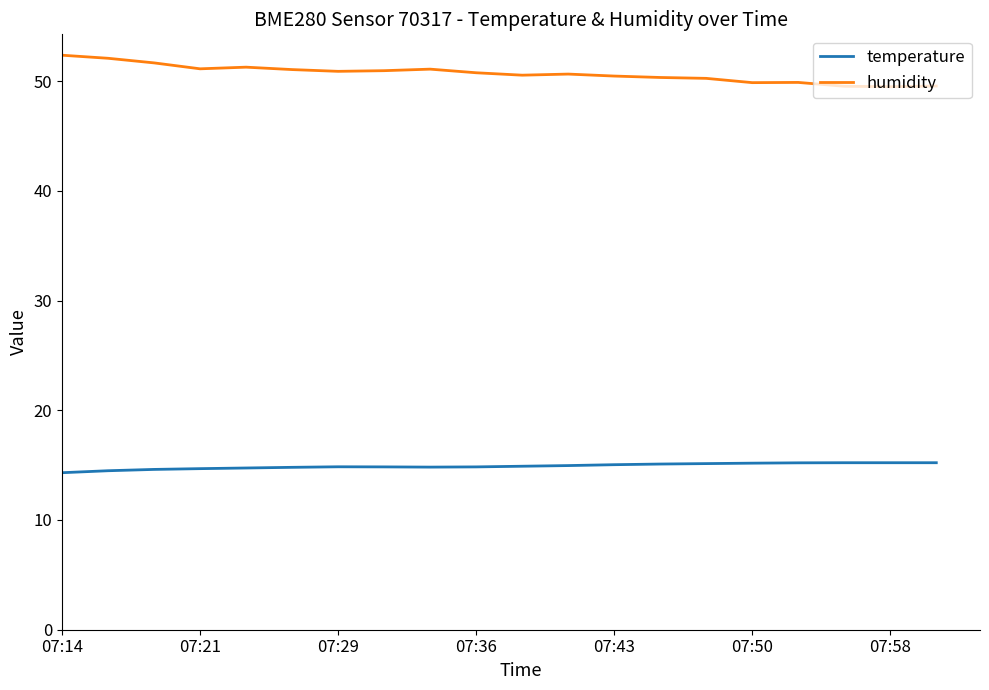

Which series has the largest total across all categories?

humidity